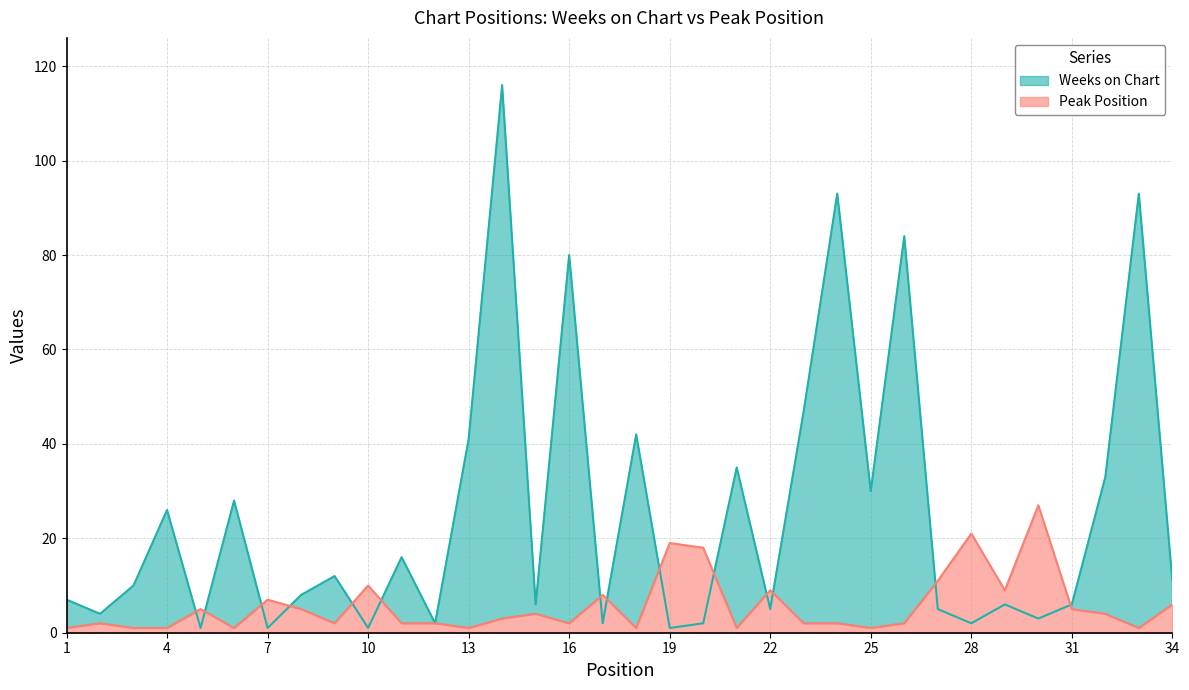

Rank the series at 15 from lowest to highest value.

Peak Position, Weeks on Chart